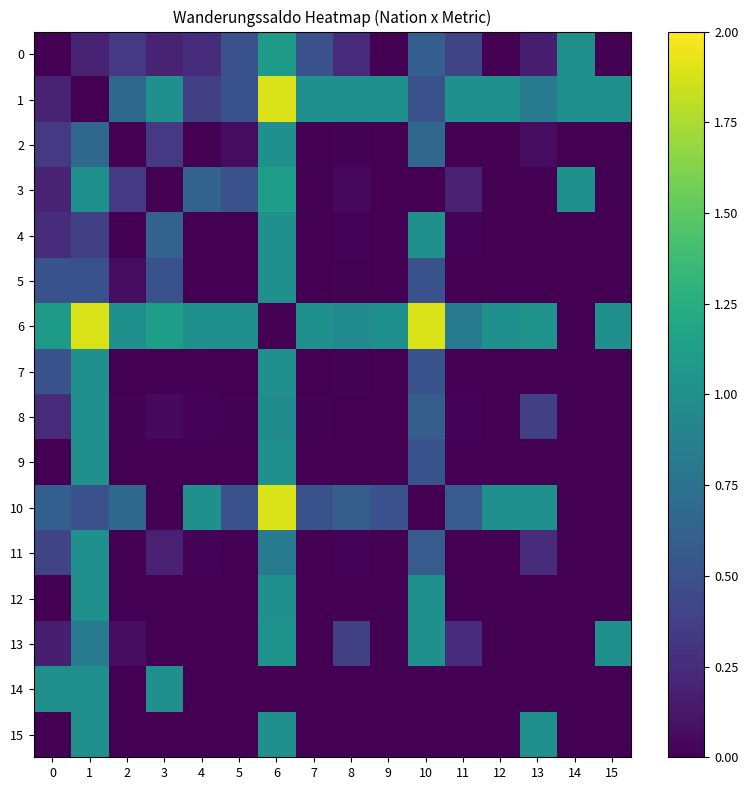

What is the difference between the highest and lowest values at 3?

1.3